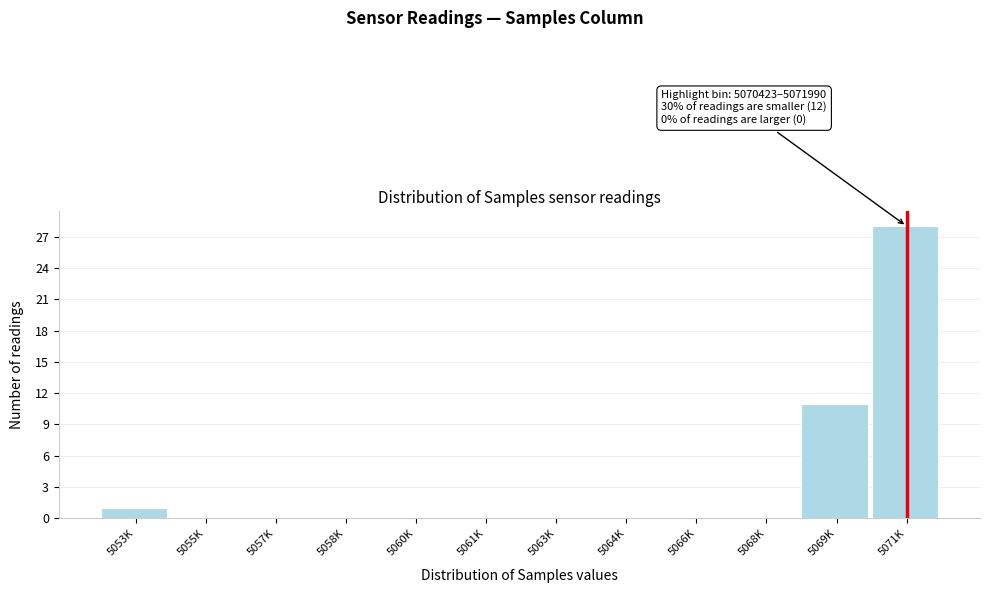

Reading left to right, extract all data points from this chart.

5053K=1	5055K=0	5057K=0	5058K=0	5060K=0	5061K=0	5063K=0	5064K=0	5066K=0	5068K=0	5069K=11	5071K=28